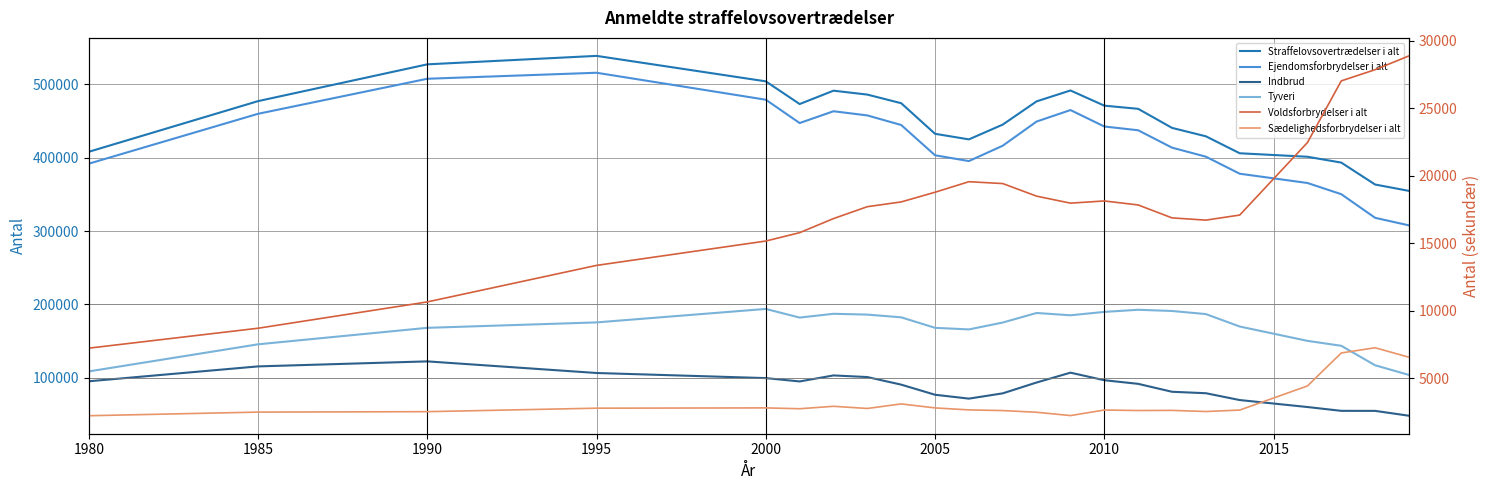

What is the difference between the second highest and second lowest values in the Sædelighedsforbrydelser i alt series?

4638